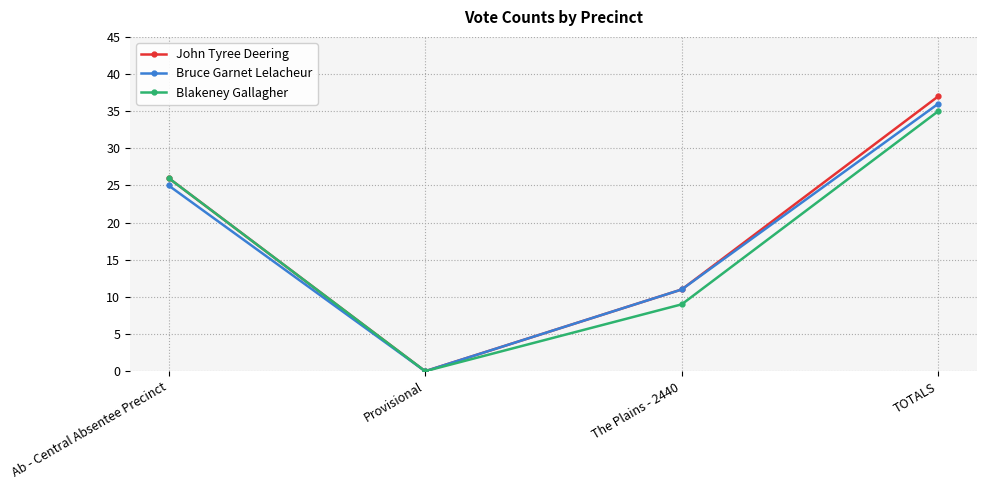

What is the label of the 2nd point from the left?

Provisional